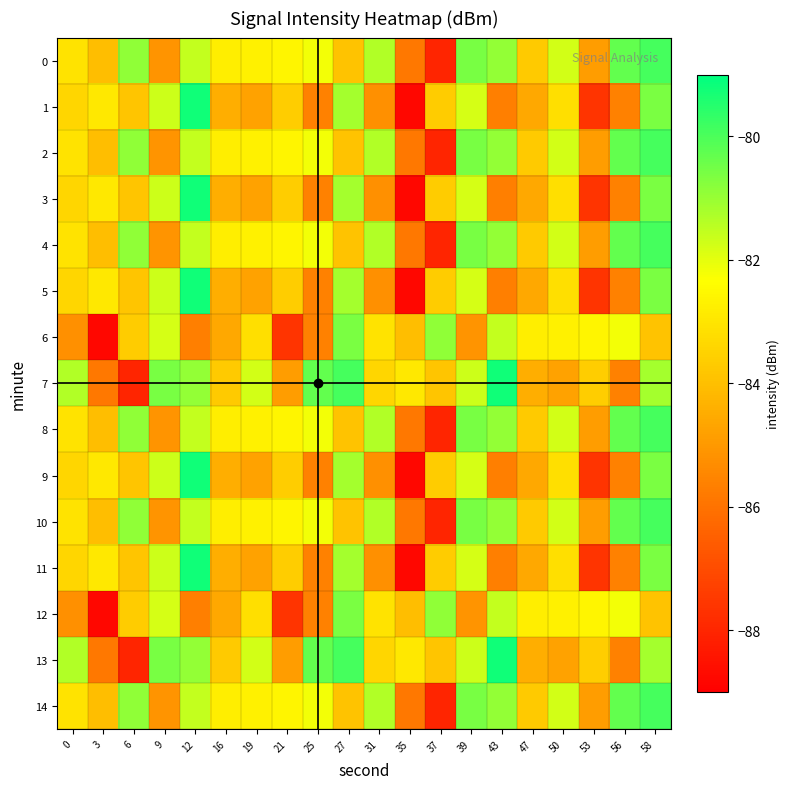

Reading left to right, extract all data points from this chart.

0: 0=-83.1	3=-84.0	6=-80.9	9=-85.1	12=-81.6	16=-82.8	19=-82.7	21=-82.6	25=-82.2	27=-83.9	31=-81.3	35=-85.9	37=-88.0	39=-80.6	43=-80.9	47=-83.7	50=-81.7	53=-84.9	56=-80.3	58=-79.9
1: 0=-83.4	3=-82.9	6=-83.8	9=-81.7	12=-79.2	16=-84.4	19=-84.8	21=-83.6	25=-85.6	27=-81.2	31=-85.2	35=-88.8	37=-83.7	39=-81.8	43=-85.7	47=-84.6	50=-83.2	53=-87.6	56=-85.6	58=-80.6
2: 0=-83.1	3=-84.0	6=-80.9	9=-85.1	12=-81.6	16=-82.8	19=-82.7	21=-82.6	25=-82.2	27=-83.9	31=-81.3	35=-85.9	37=-88.0	39=-80.6	43=-80.9	47=-83.7	50=-81.7	53=-84.9	56=-80.3	58=-79.9
3: 0=-83.4	3=-82.9	6=-83.8	9=-81.7	12=-79.2	16=-84.4	19=-84.8	21=-83.6	25=-85.6	27=-81.2	31=-85.2	35=-88.8	37=-83.7	39=-81.8	43=-85.7	47=-84.6	50=-83.2	53=-87.6	56=-85.6	58=-80.6
4: 0=-83.1	3=-84.0	6=-80.9	9=-85.1	12=-81.6	16=-82.8	19=-82.7	21=-82.6	25=-82.2	27=-83.9	31=-81.3	35=-85.9	37=-88.0	39=-80.6	43=-80.9	47=-83.7	50=-81.7	53=-84.9	56=-80.3	58=-79.9
5: 0=-83.4	3=-82.9	6=-83.8	9=-81.7	12=-79.2	16=-84.4	19=-84.8	21=-83.6	25=-85.6	27=-81.2	31=-85.2	35=-88.8	37=-83.7	39=-81.8	43=-85.7	47=-84.6	50=-83.2	53=-87.6	56=-85.6	58=-80.6
6: 0=-85.2	3=-88.8	6=-83.7	9=-81.8	12=-85.7	16=-84.6	19=-83.2	21=-87.6	25=-85.6	27=-80.6	31=-83.1	35=-84.0	37=-80.9	39=-85.1	43=-81.6	47=-82.8	50=-82.7	53=-82.6	56=-82.2	58=-83.9
7: 0=-81.3	3=-85.9	6=-88.0	9=-80.6	12=-80.9	16=-83.7	19=-81.7	21=-84.9	25=-80.3	27=-79.9	31=-83.4	35=-82.9	37=-83.8	39=-81.7	43=-79.2	47=-84.4	50=-84.8	53=-83.6	56=-85.6	58=-81.2
8: 0=-83.1	3=-84.0	6=-80.9	9=-85.1	12=-81.6	16=-82.8	19=-82.7	21=-82.6	25=-82.2	27=-83.9	31=-81.3	35=-85.9	37=-88.0	39=-80.6	43=-80.9	47=-83.7	50=-81.7	53=-84.9	56=-80.3	58=-79.9
9: 0=-83.4	3=-82.9	6=-83.8	9=-81.7	12=-79.2	16=-84.4	19=-84.8	21=-83.6	25=-85.6	27=-81.2	31=-85.2	35=-88.8	37=-83.7	39=-81.8	43=-85.7	47=-84.6	50=-83.2	53=-87.6	56=-85.6	58=-80.6
10: 0=-83.1	3=-84.0	6=-80.9	9=-85.1	12=-81.6	16=-82.8	19=-82.7	21=-82.6	25=-82.2	27=-83.9	31=-81.3	35=-85.9	37=-88.0	39=-80.6	43=-80.9	47=-83.7	50=-81.7	53=-84.9	56=-80.3	58=-79.9
11: 0=-83.4	3=-82.9	6=-83.8	9=-81.7	12=-79.2	16=-84.4	19=-84.8	21=-83.6	25=-85.6	27=-81.2	31=-85.2	35=-88.8	37=-83.7	39=-81.8	43=-85.7	47=-84.6	50=-83.2	53=-87.6	56=-85.6	58=-80.6
12: 0=-85.2	3=-88.8	6=-83.7	9=-81.8	12=-85.7	16=-84.6	19=-83.2	21=-87.6	25=-85.6	27=-80.6	31=-83.1	35=-84.0	37=-80.9	39=-85.1	43=-81.6	47=-82.8	50=-82.7	53=-82.6	56=-82.2	58=-83.9
13: 0=-81.3	3=-85.9	6=-88.0	9=-80.6	12=-80.9	16=-83.7	19=-81.7	21=-84.9	25=-80.3	27=-79.9	31=-83.4	35=-82.9	37=-83.8	39=-81.7	43=-79.2	47=-84.4	50=-84.8	53=-83.6	56=-85.6	58=-81.2
14: 0=-83.1	3=-84.0	6=-80.9	9=-85.1	12=-81.6	16=-82.8	19=-82.7	21=-82.6	25=-82.2	27=-83.9	31=-81.3	35=-85.9	37=-88.0	39=-80.6	43=-80.9	47=-83.7	50=-81.7	53=-84.9	56=-80.3	58=-79.9